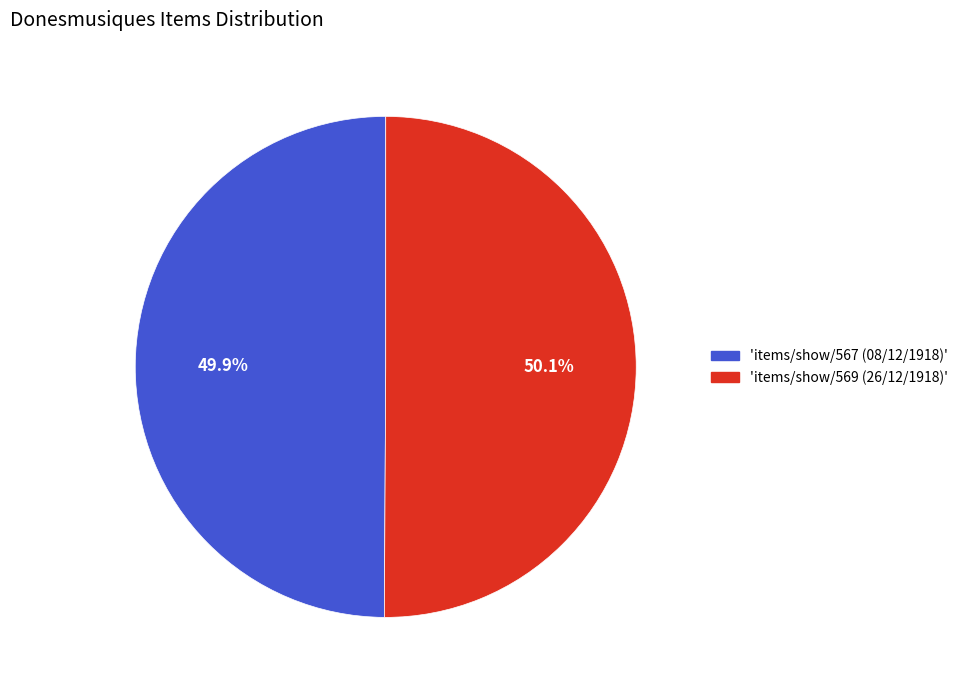

How many segments does this pie chart have?

2